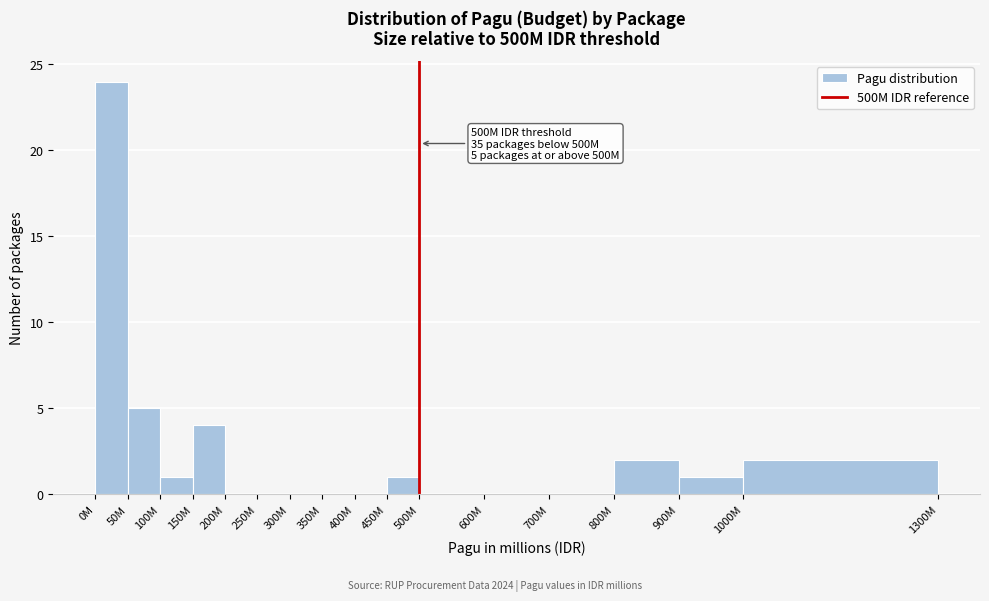

Reading left to right, what are all the values shown in this chart?

0M=24	50M=5	100M=1	150M=4	200M=0	250M=0	300M=0	350M=0	400M=0	450M=1	500M=0	600M=0	700M=0	800M=2	900M=1	1000M=2